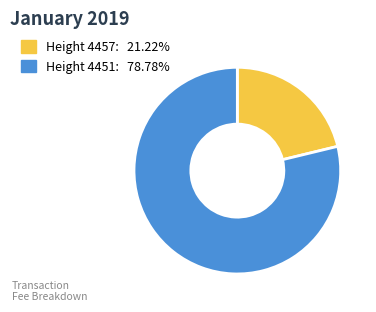

Does any single category account for the majority?

Yes